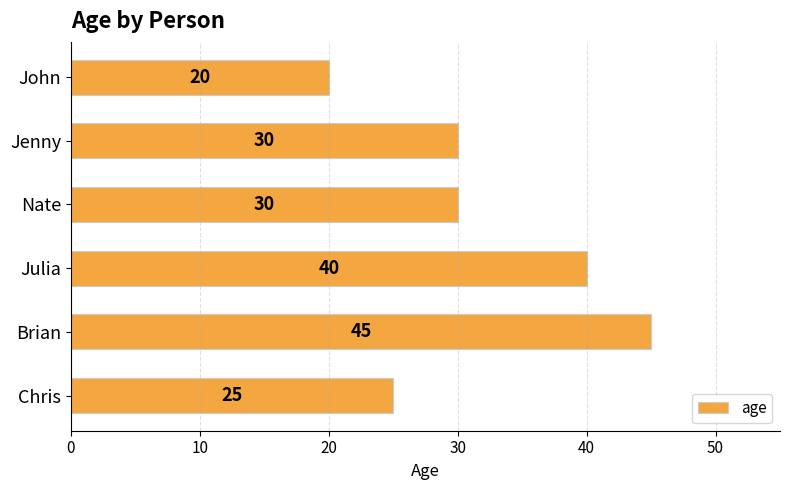

Which has a higher value, Chris or Jenny?

Jenny